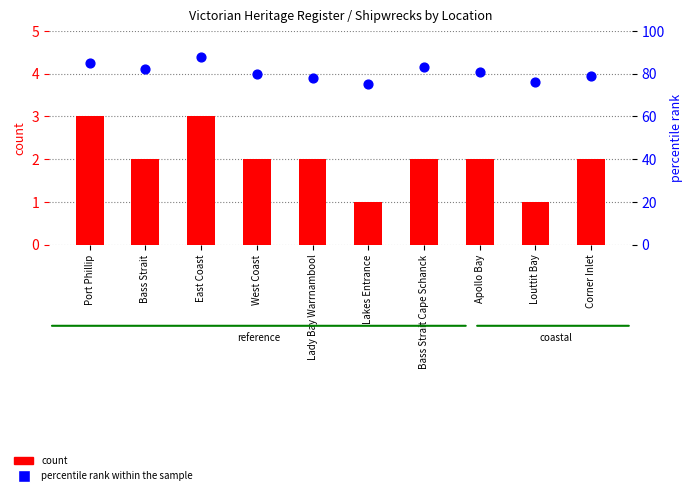

What are all the series names shown in the legend?

count, percentile rank within the sample